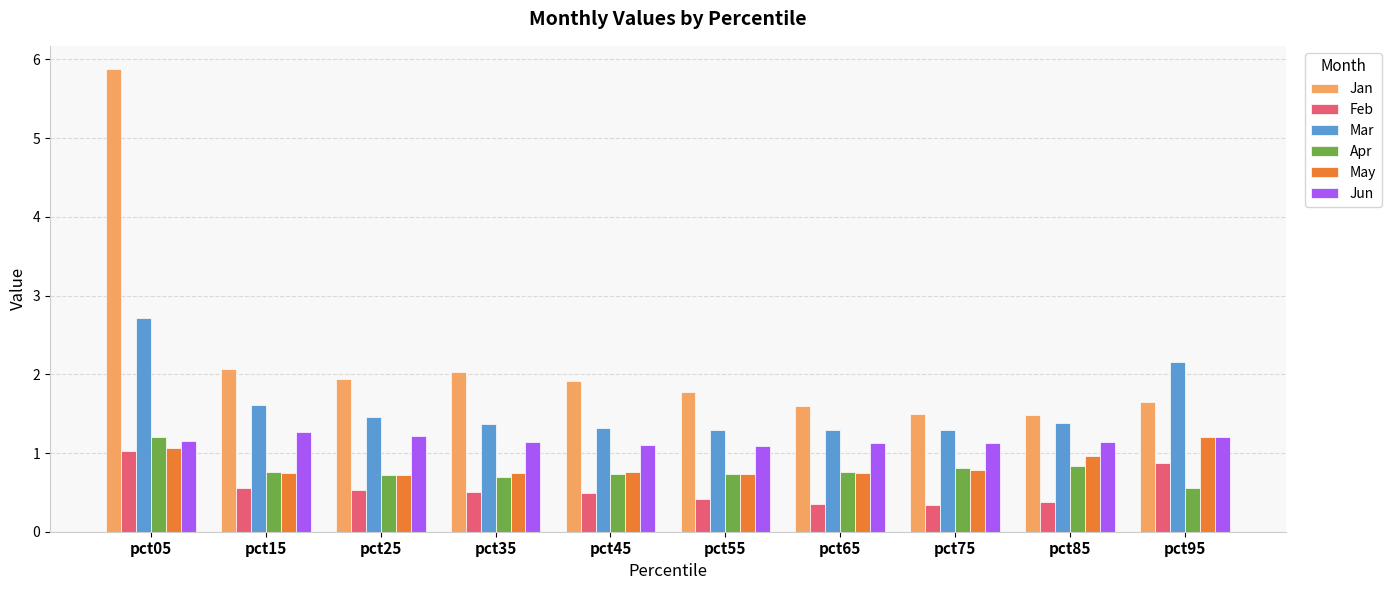

Which series has the largest total across all categories?

Jan